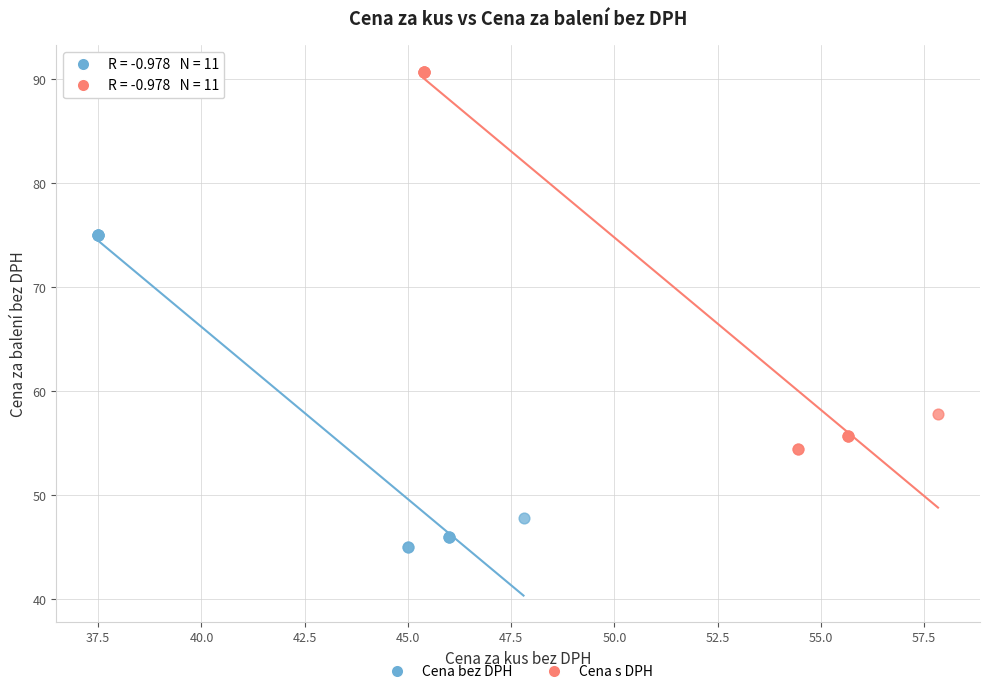

Which series contains the lowest Y value?

Cena bez DPH